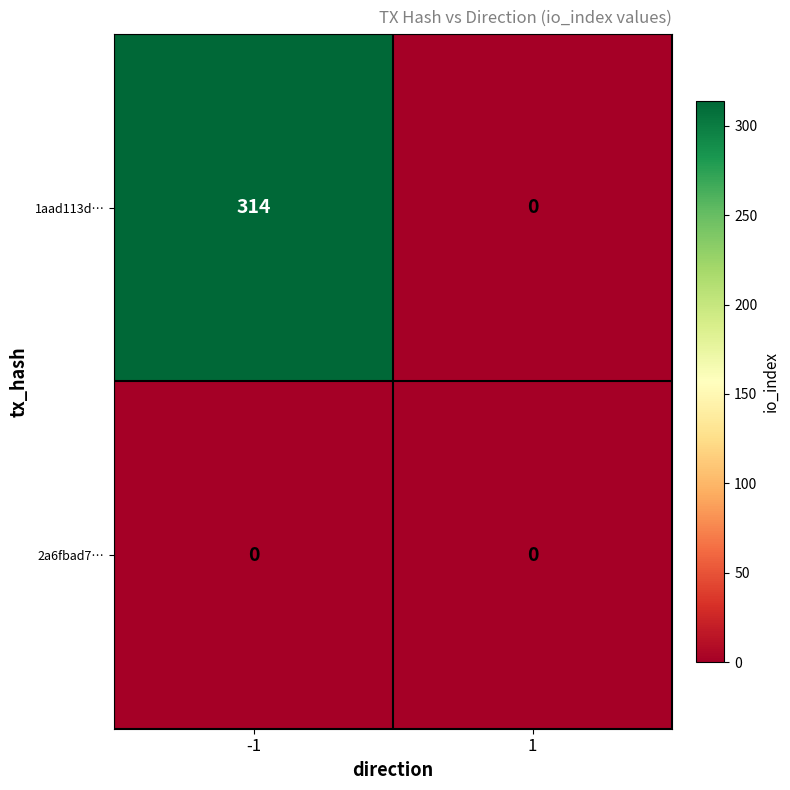

Reading left to right, list all the values displayed in this chart.

1aad113d…: 314	0
2a6fbad7…: 0	0